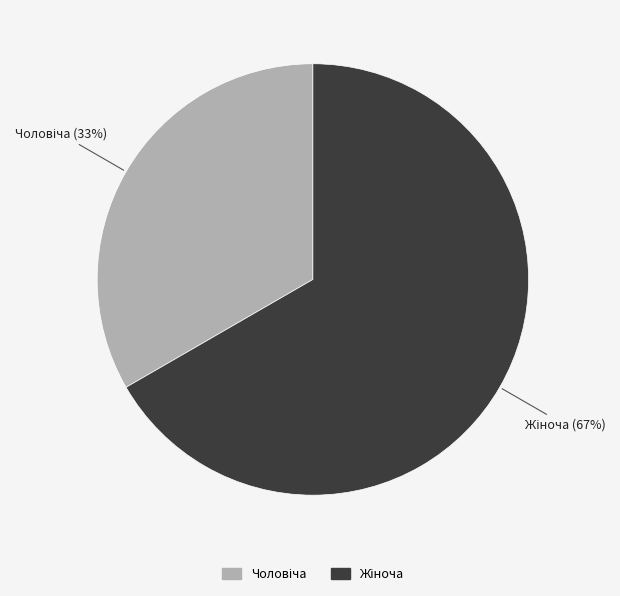

Is there a majority slice in this chart?

Yes